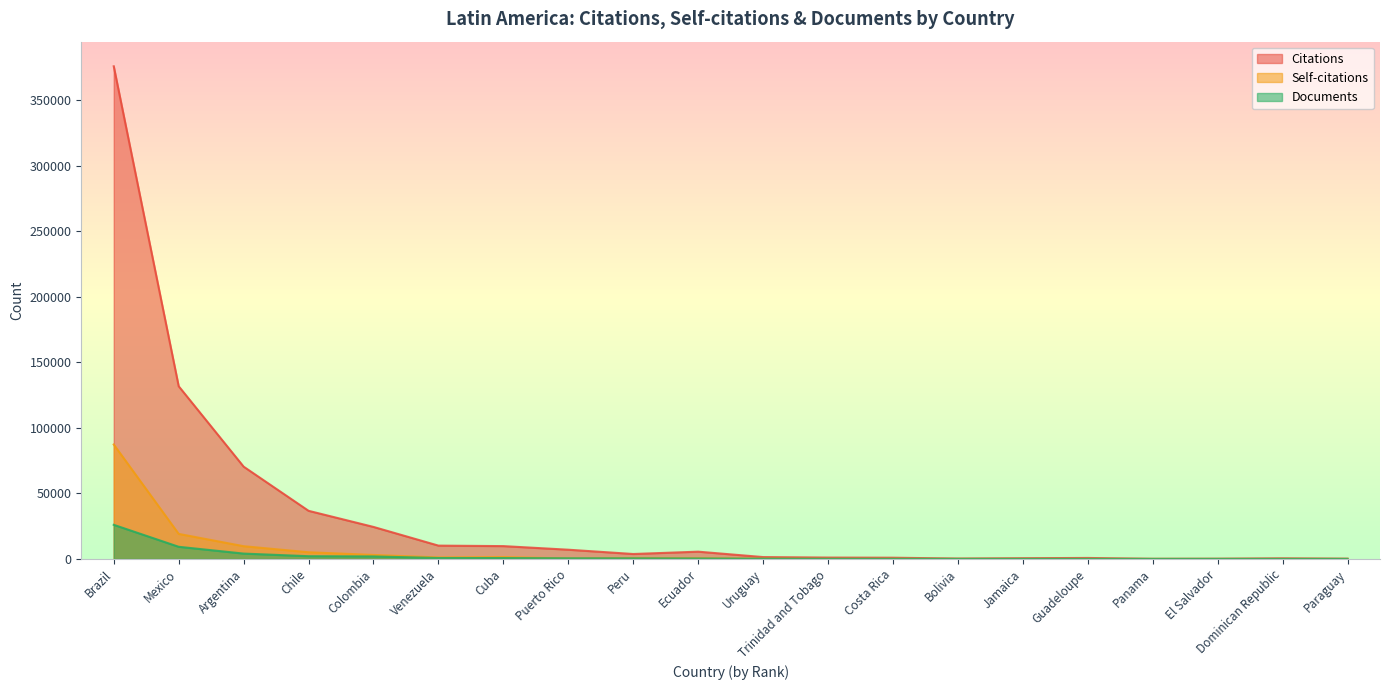

True or false: Citations and Self-citations intersect in this chart.

False